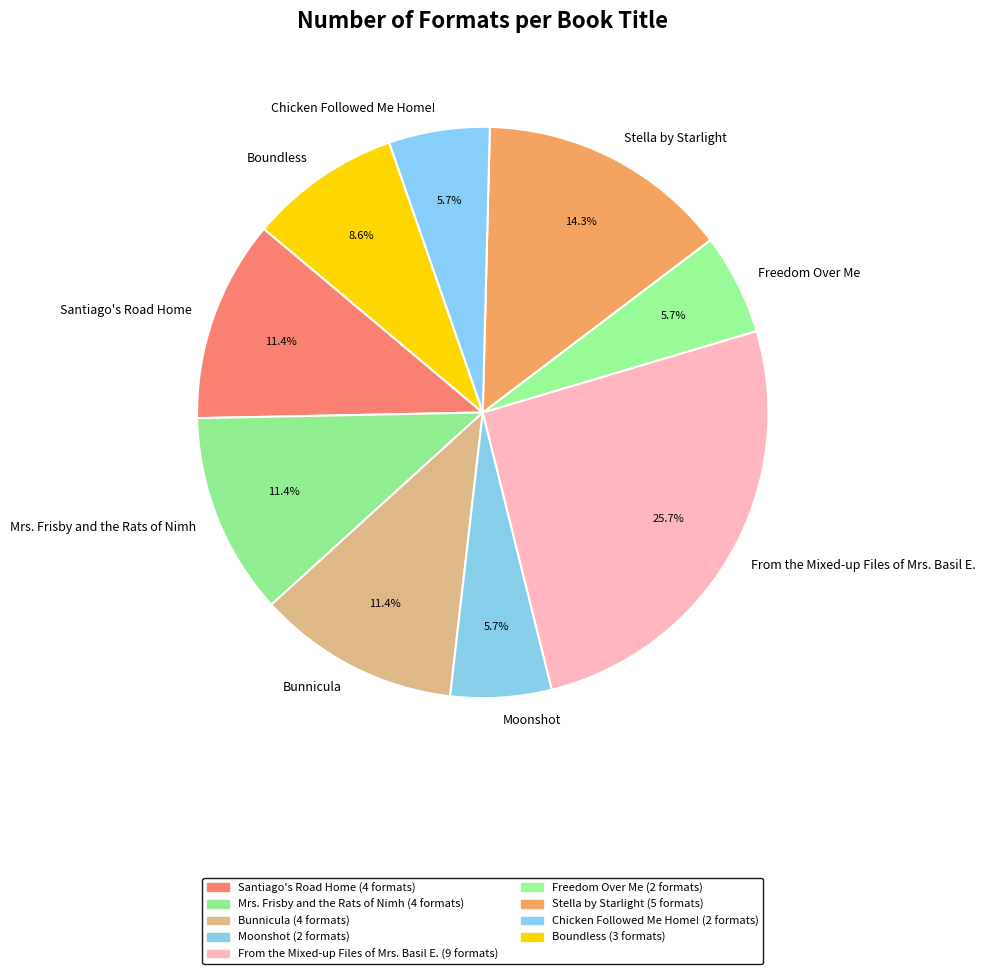

Which slice is the largest?

From the Mixed-up Files of Mrs. Basil E.